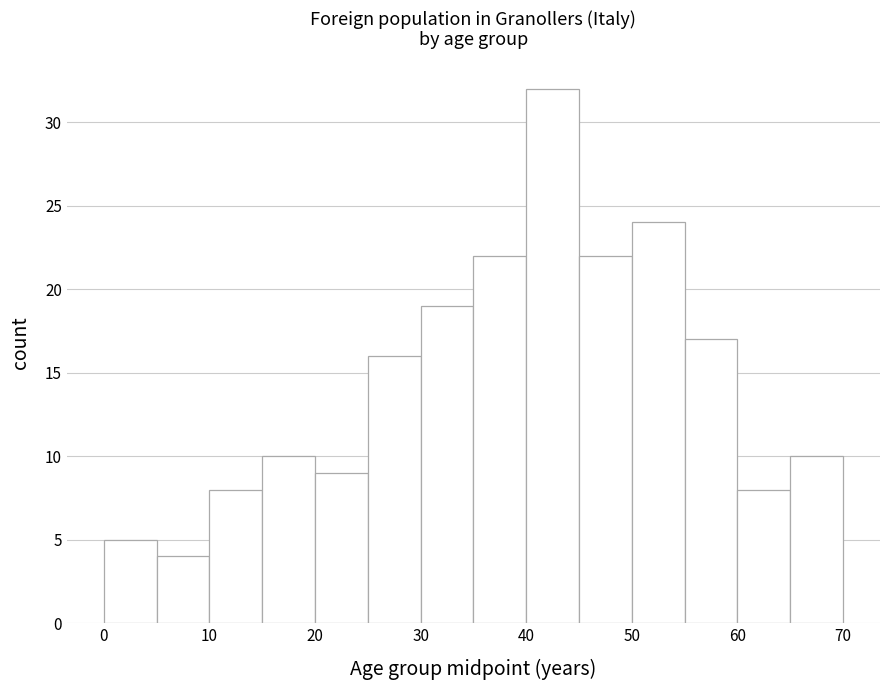

Reading left to right, transcribe this chart: for each bar, give the range it covers on the x-axis and its height. The values are not printed on the chart, so give them approximately, as read against the axis.

0 to 5: 5
5 to 10: 4
10 to 15: 8
15 to 20: 10
20 to 25: 9
25 to 30: 16
30 to 35: 19
35 to 40: 22
40 to 45: 32
45 to 50: 22
50 to 55: 24
55 to 60: 17
60 to 65: 8
65 to 70: 10